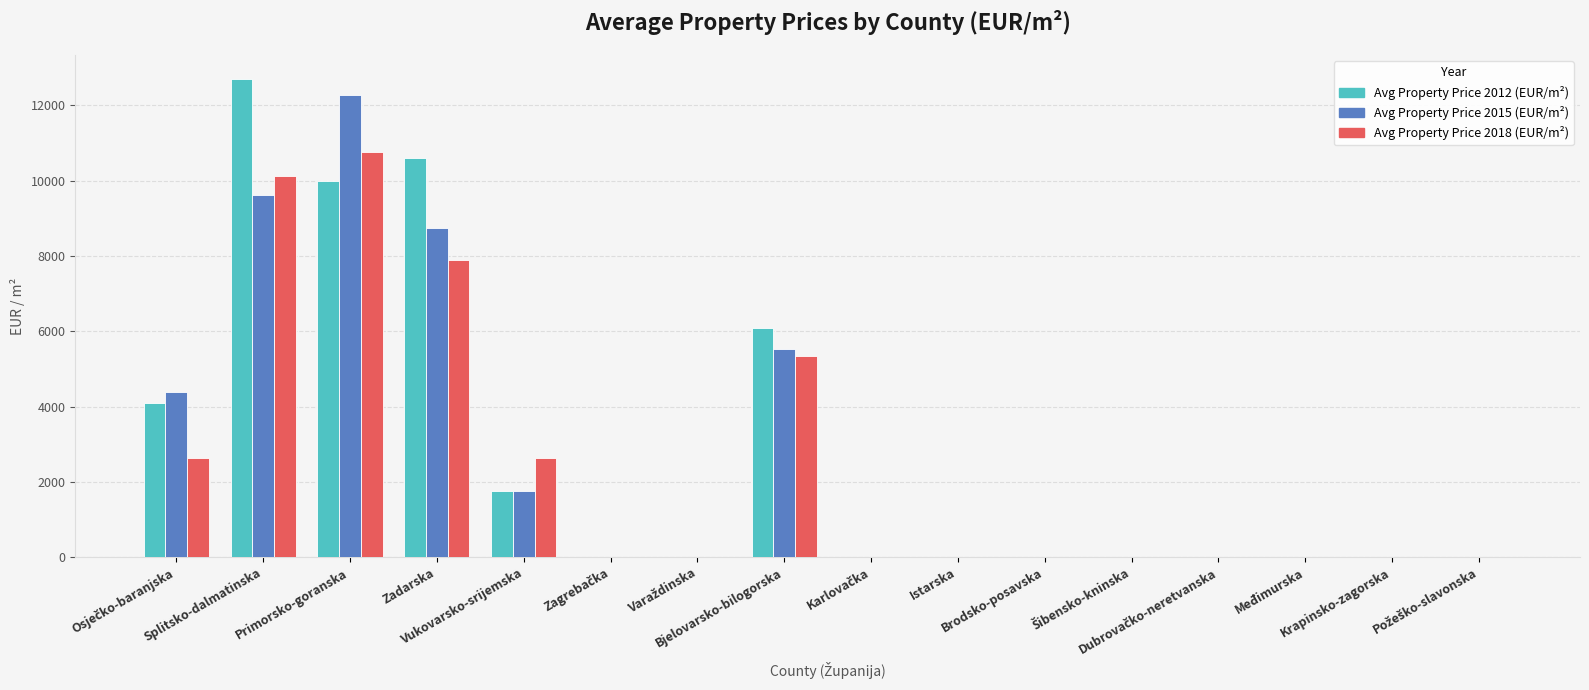

True or false: Avg Property Price 2012 (EUR/m²) has a value of 0.0 at Šibensko-kninska.

True